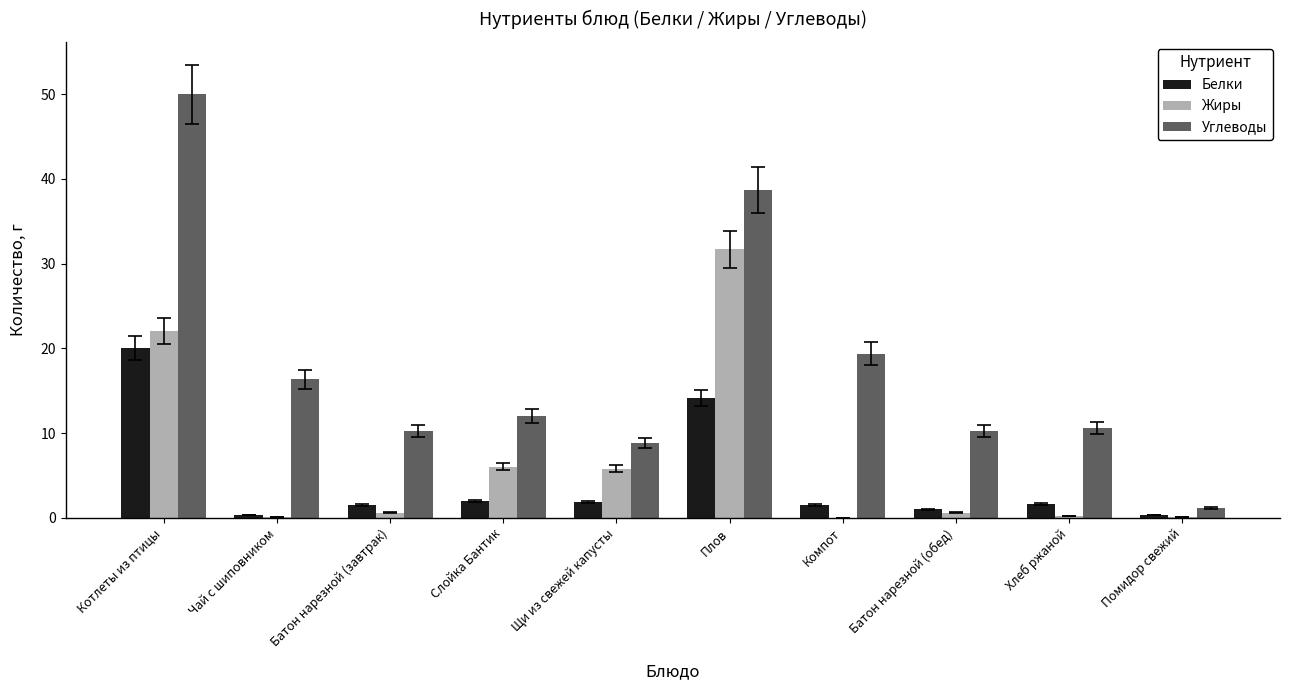

The value of Жиры at Компот is -20.2. True or false?

False